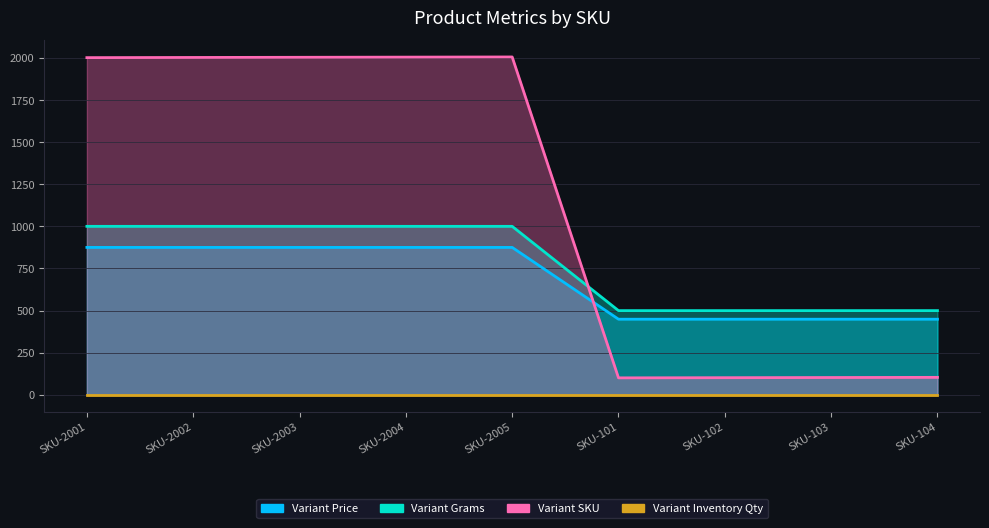

What is the sum of the Variant Grams values at SKU-103 and SKU-2002?

1324